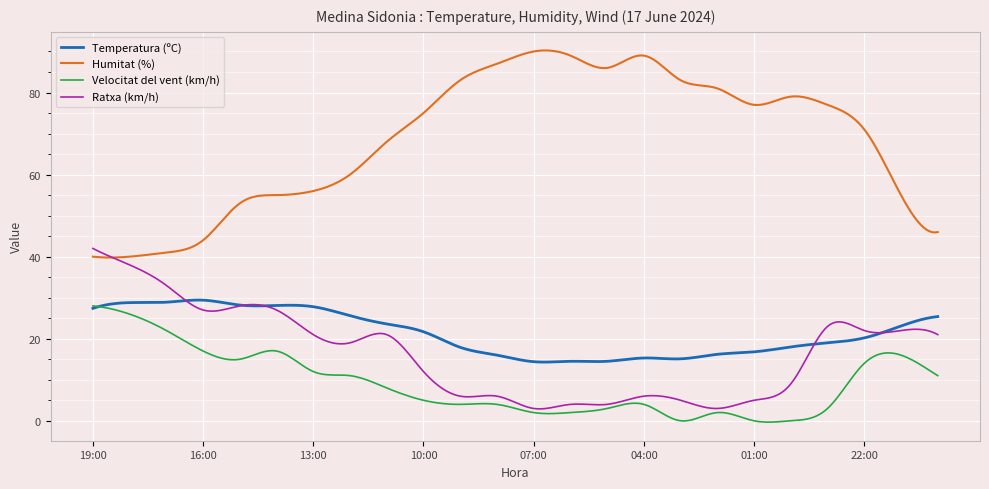

True or false: Humitat (%) and Velocitat del vent (km/h) cross at least once.

False